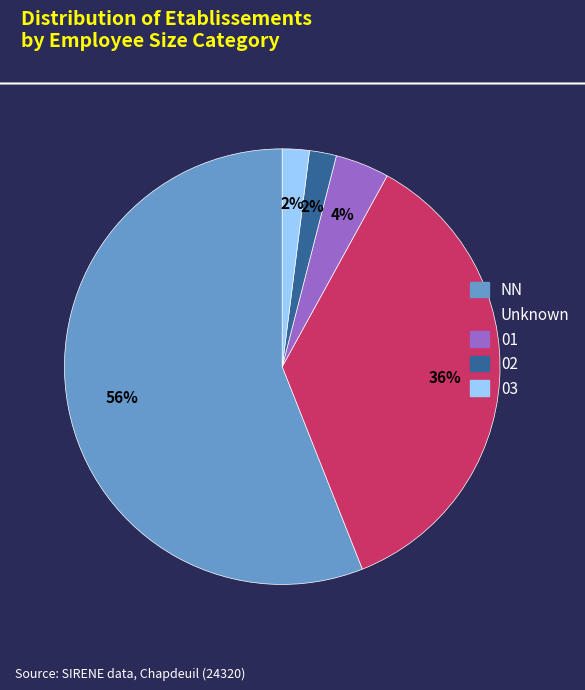

What is the largest slice in the pie chart?

NN